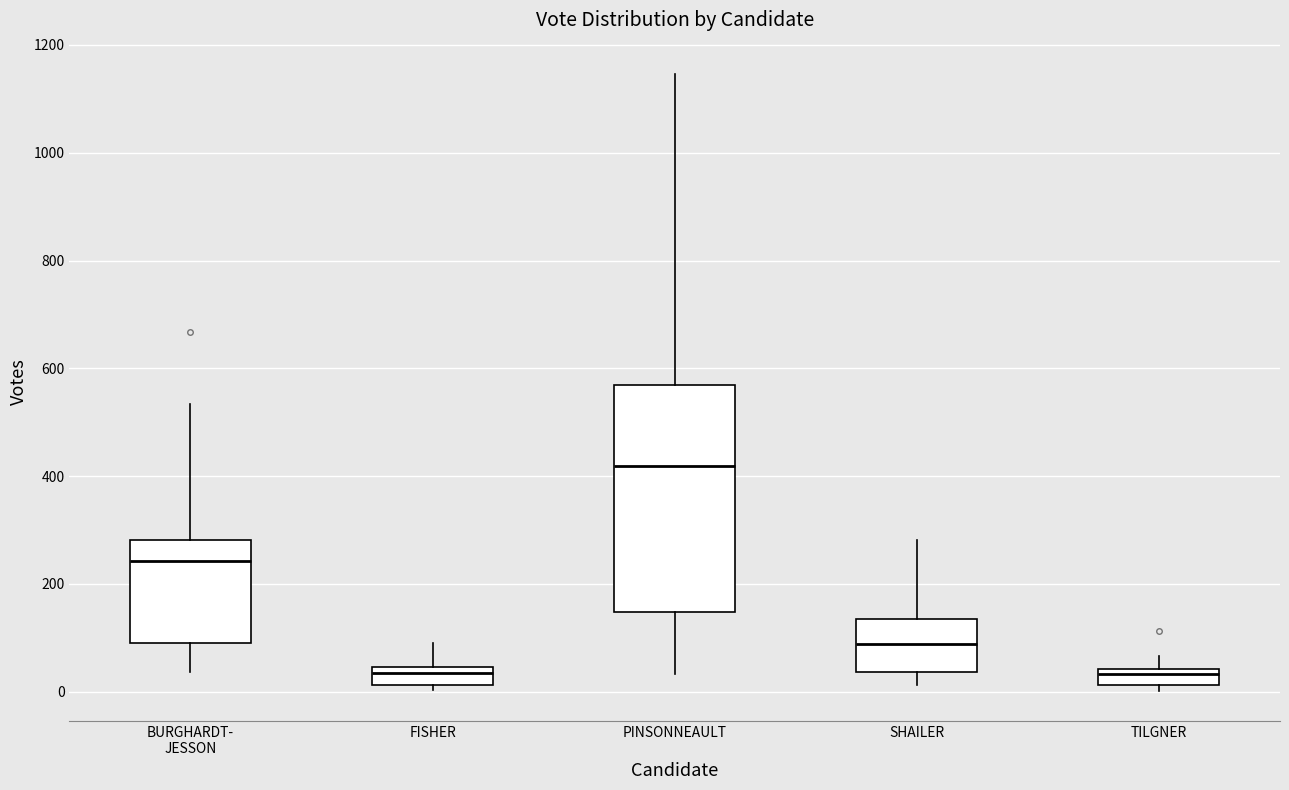

Which box has the highest median line?

PINSONNEAULT